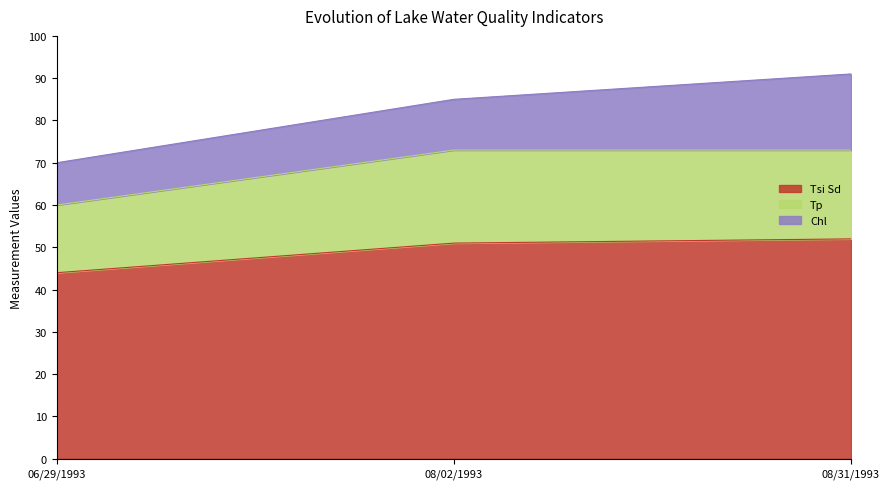

True or false: Tsi Sd has a value of 52 at 08/31/1993.

True